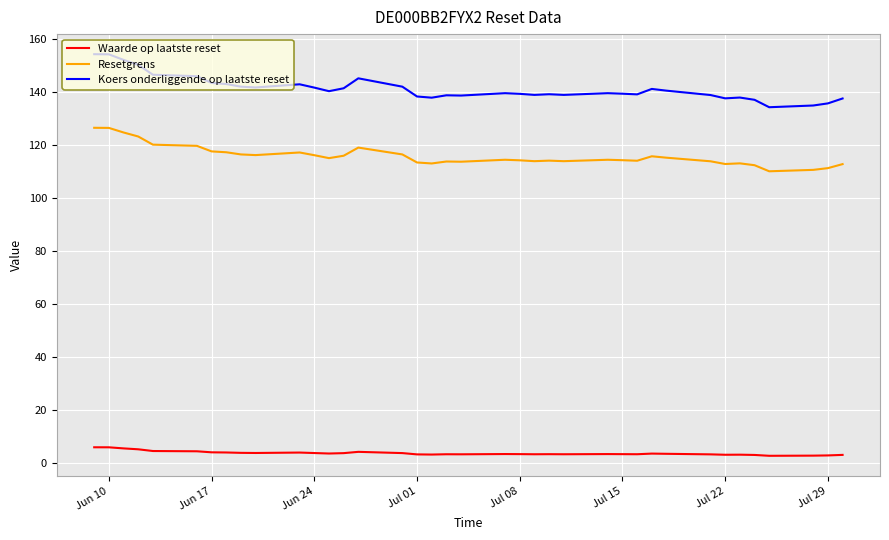

Which series has the largest total across all categories?

Koers onderliggende op laatste reset